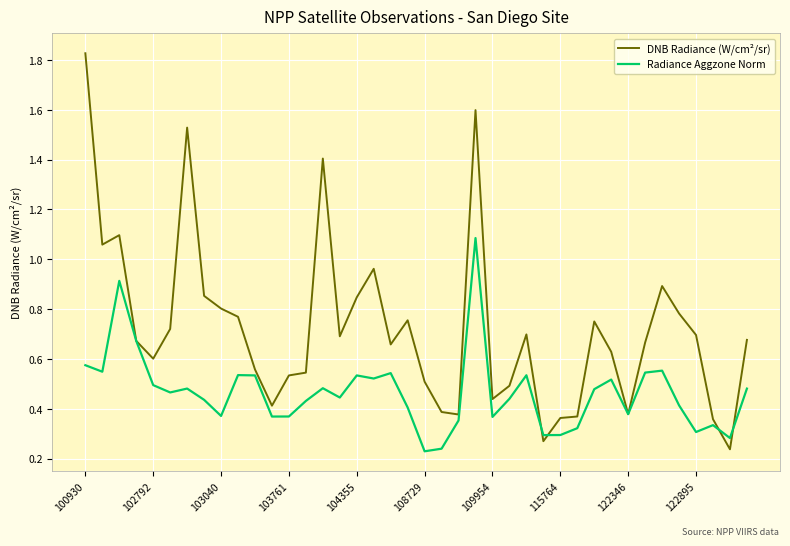

True or false: DNB Radiance (W/cm²/sr) has more than 0 points higher than both neighbors.

True